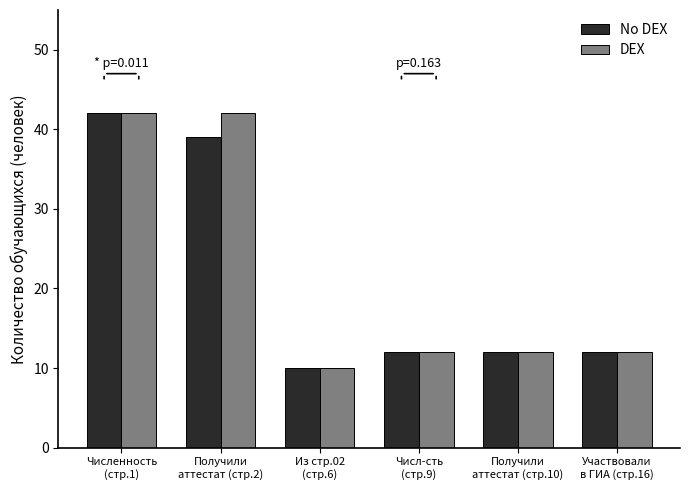

What is the difference between the second highest and second lowest values in the No DEX series?

27